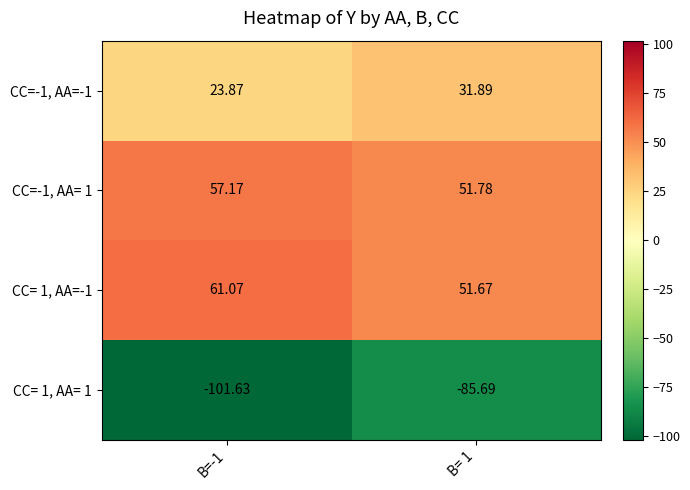

Which series has the largest total across all categories?

CC= 1, AA=-1